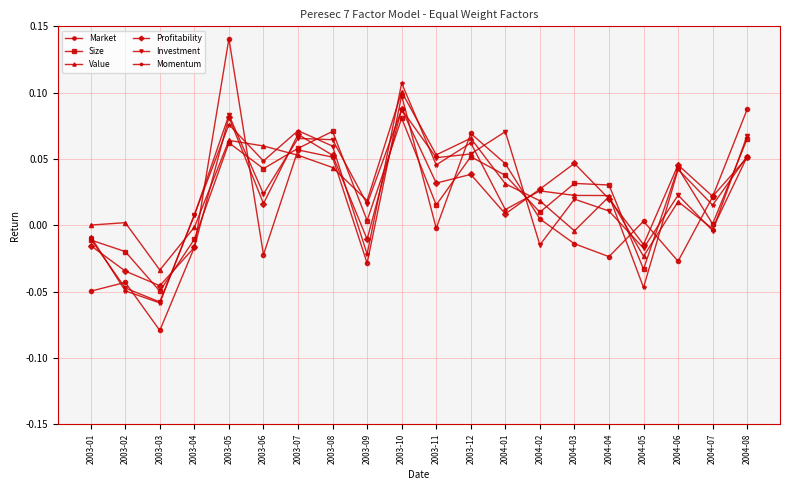

Which series ends up on top after the final intersection of Market and Investment?

Market